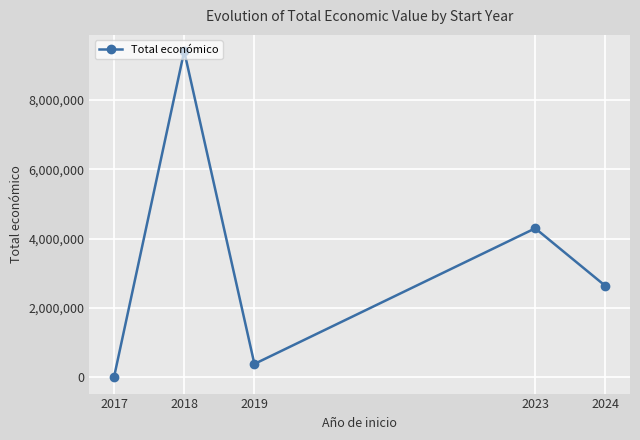

List the labels in order of value, smallest first.

2017, 2019, 2024, 2023, 2018